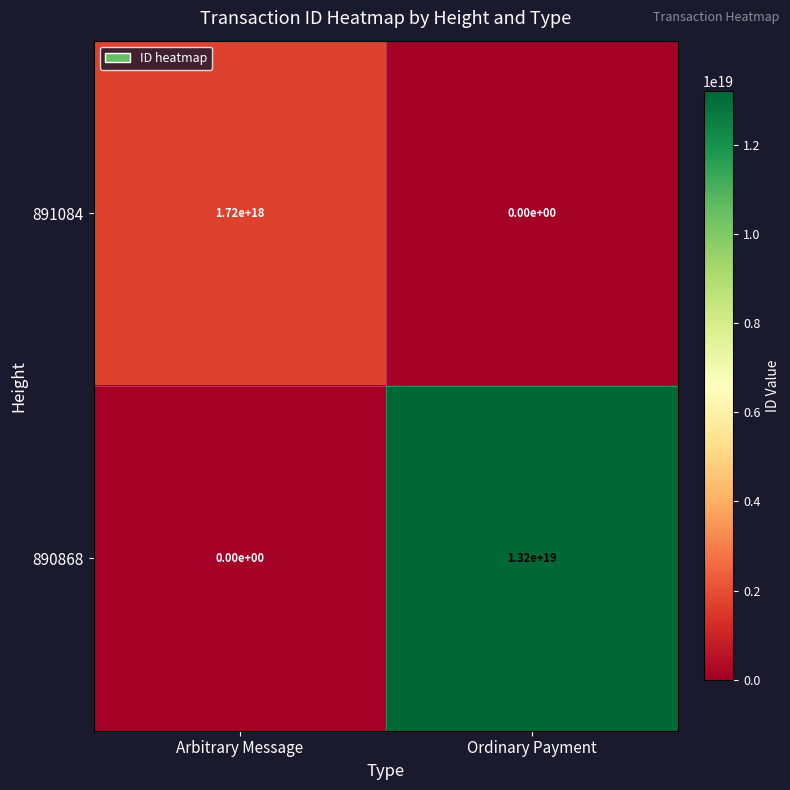

Which series has the largest total across all categories?

890868